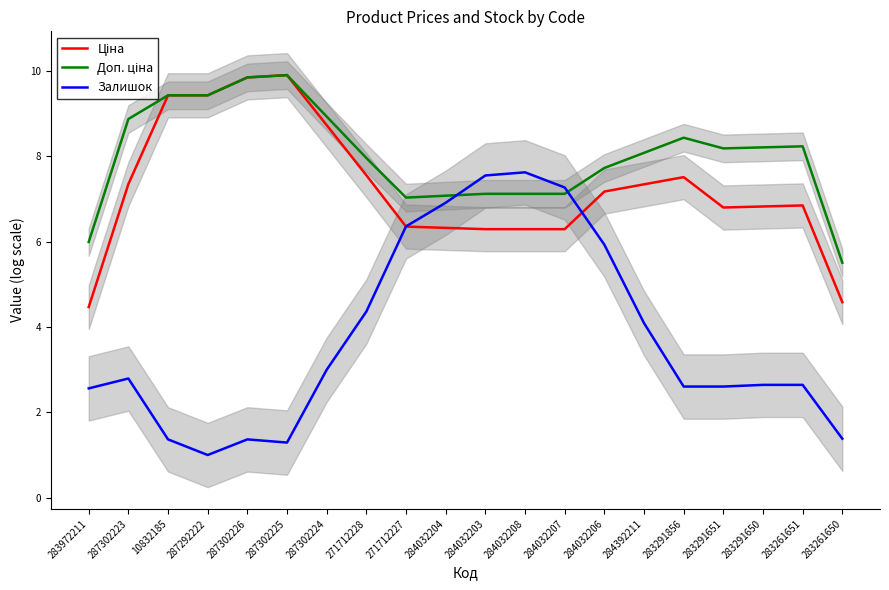

What is the total value across all series at 283291651?

17.6